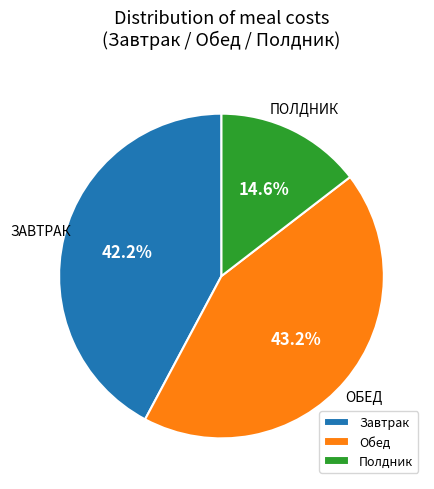

Which has a higher value, Полдник or Обед?

Обед